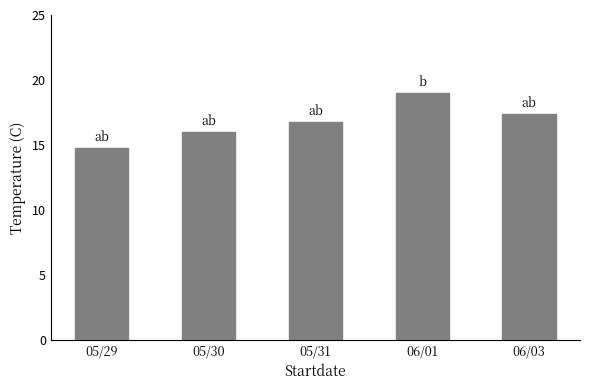

Is it true that the value at 05/31 is 11.5?

False